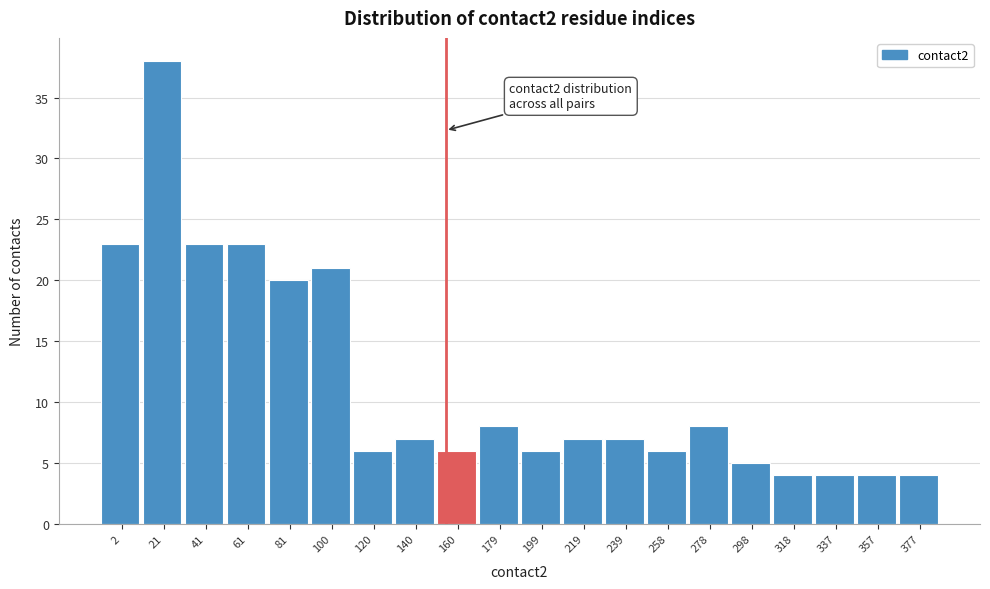

Reading left to right, extract all data points from this chart.

2=23	21=38	41=23	61=23	81=20	100=21	120=6	140=7	160=6	179=8	199=6	219=7	239=7	258=6	278=8	298=5	318=4	337=4	357=4	377=4